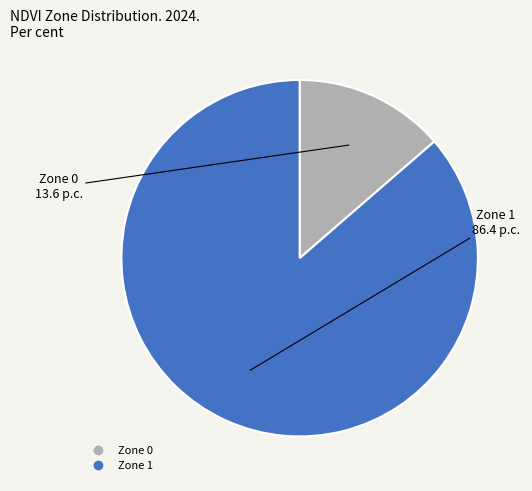

Approximately how many times larger is the value at Zone 1 compared to Zone 0?

6.3